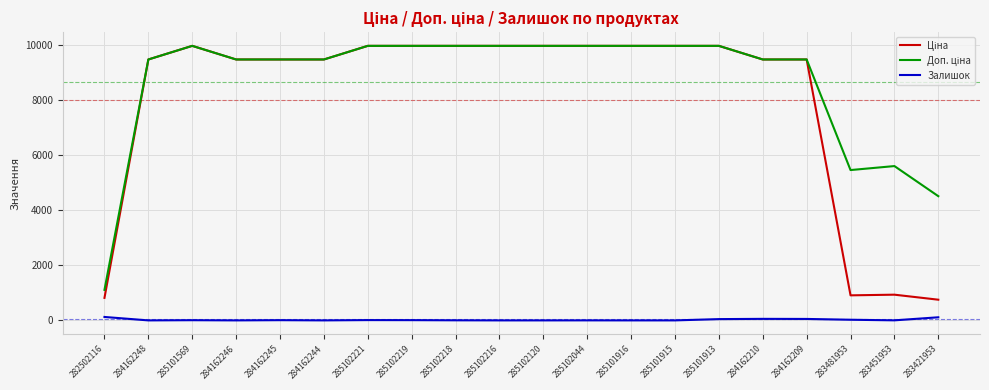

What is the difference between the highest and lowest values at 285102120?

9975.0